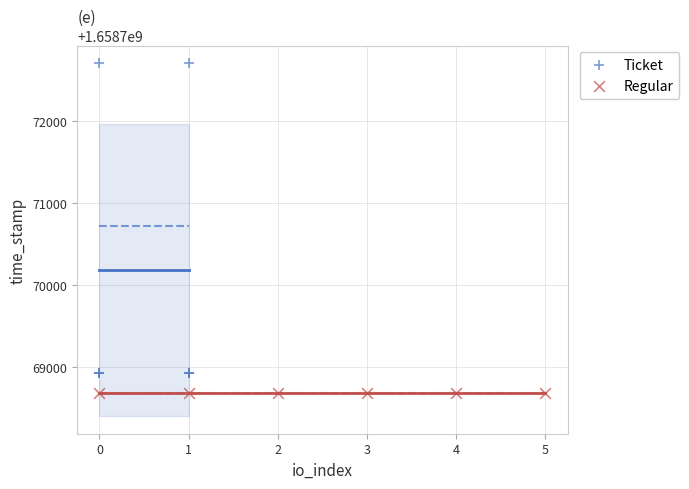

Which series reaches the maximum Y coordinate?

Ticket